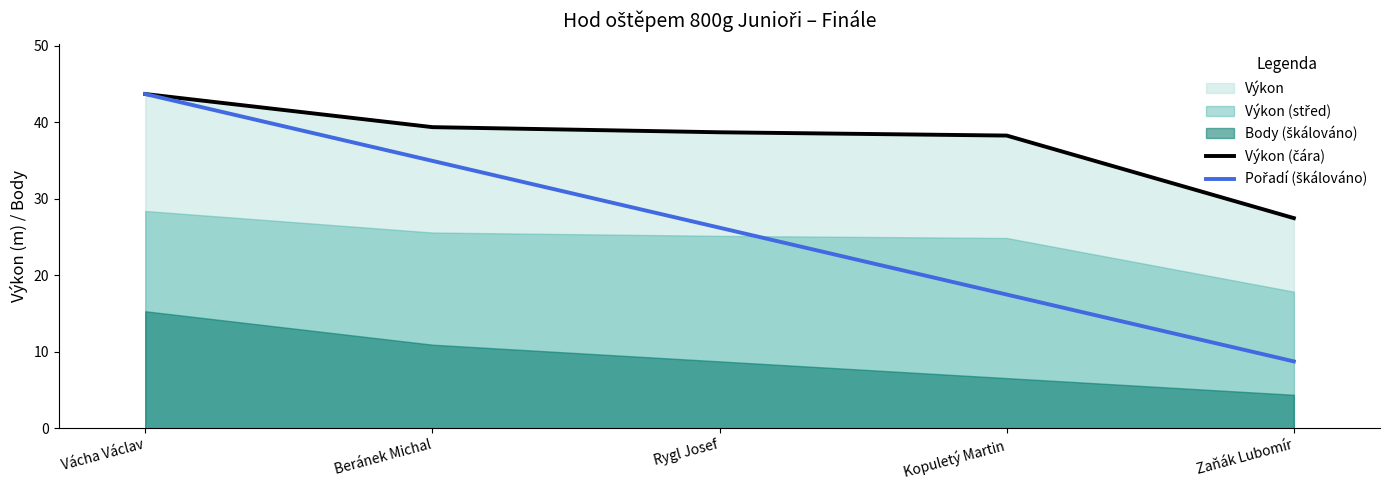

At which category is the sum across all series the highest?

Vácha Václav